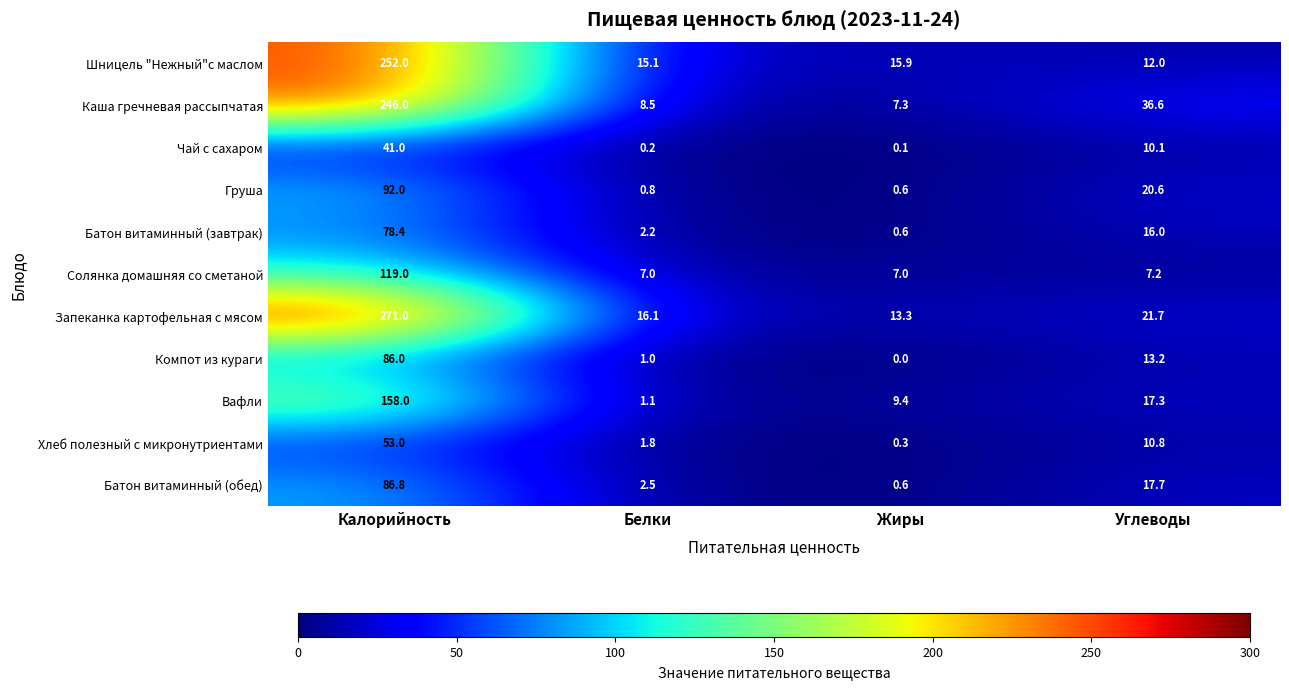

List the series in order of their peak value, highest first.

Запеканка картофельная с мясом, Шницель "Нежный"с маслом, Каша гречневая рассыпчатая, Вафли, Солянка домашняя со сметаной, Груша, Батон витаминный (обед), Компот из кураги, Батон витаминный (завтрак), Хлеб полезный с микронутриентами, Чай с сахаром